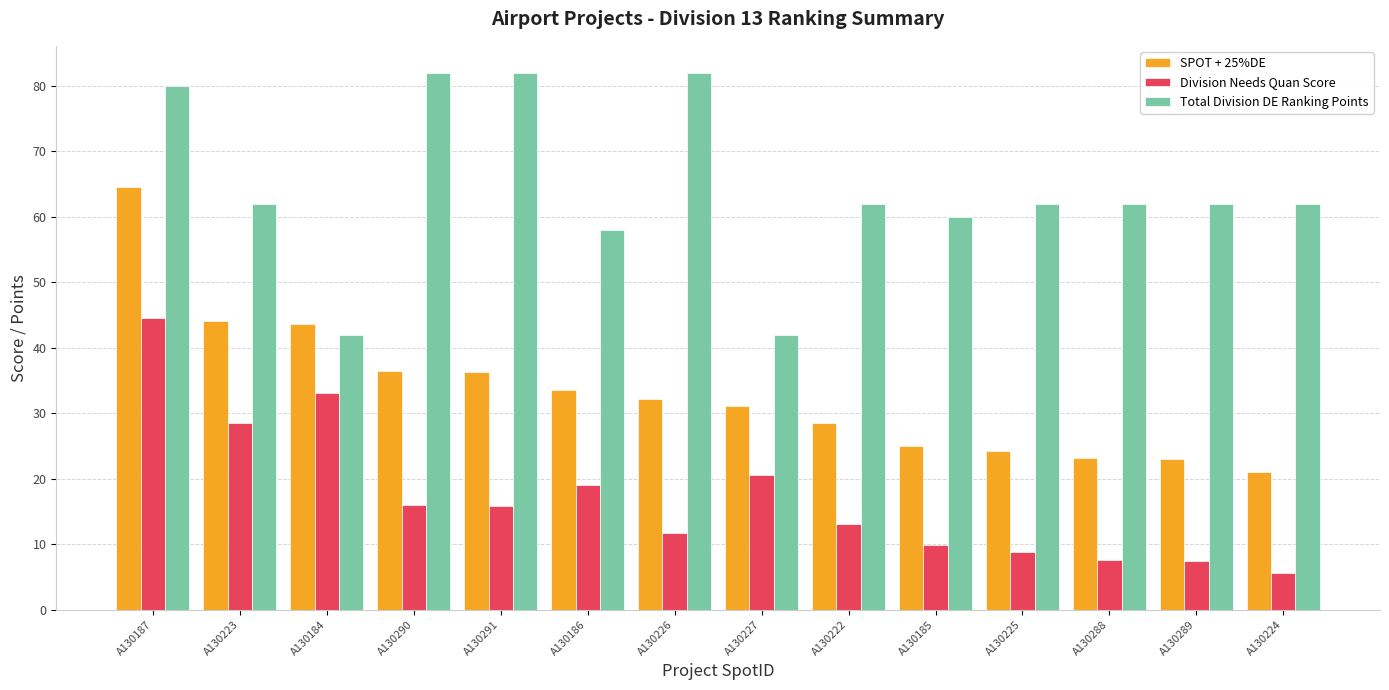

What is the average value of the SPOT + 25%DE series?

33.3